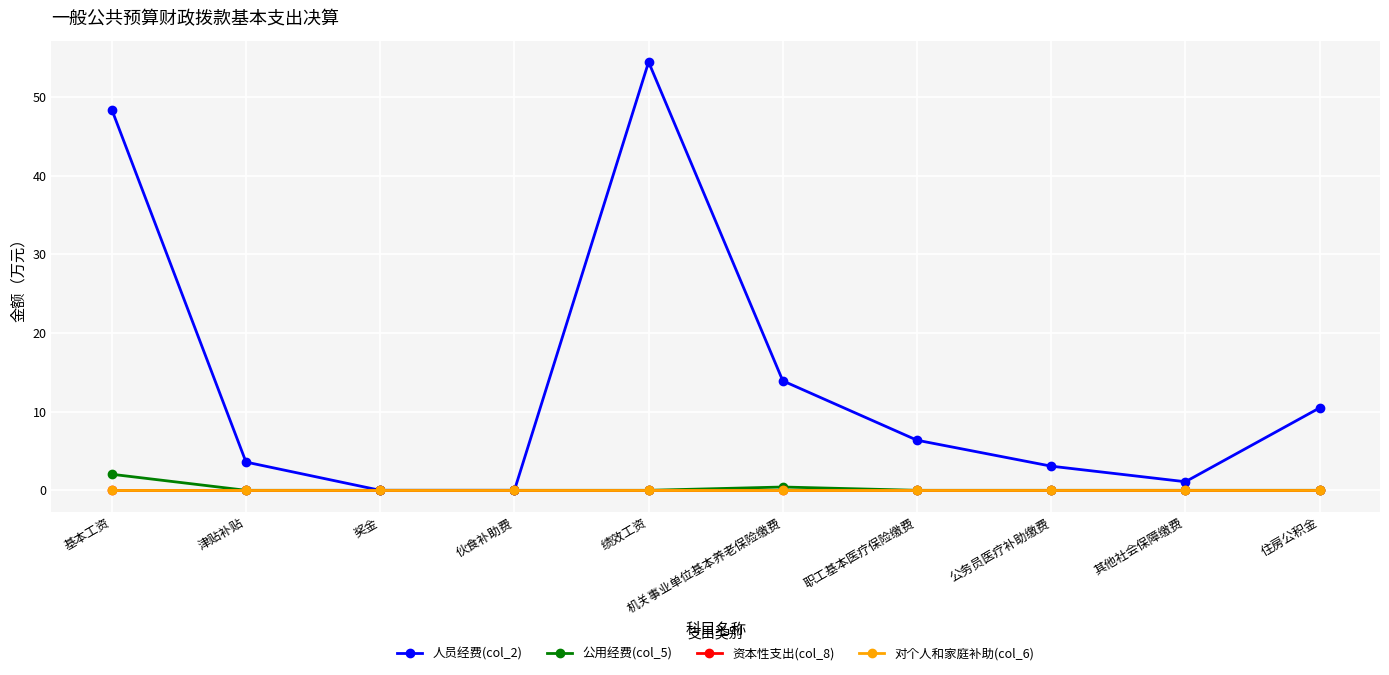

Which series changed the most between 伙食补助费 and 绩效工资?

人员经费(col_2)